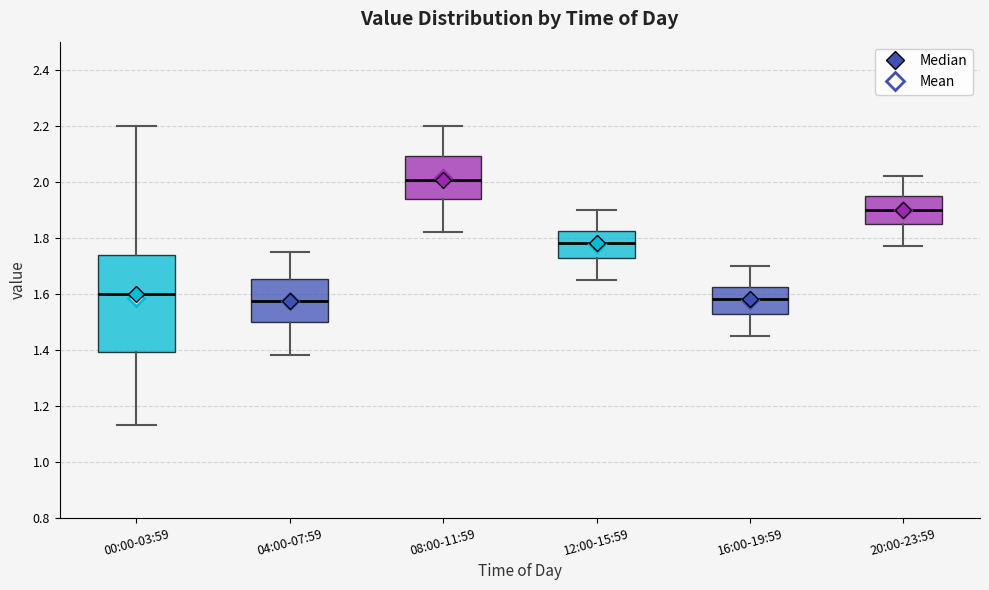

Which box is the tallest, from its lower edge to its upper edge?

00:00-03:59